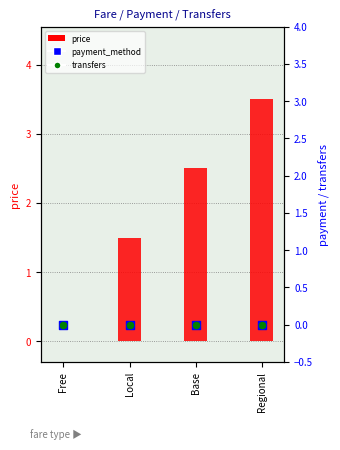

Is the value of payment_method at Local greater than the value of price at Regional?

No